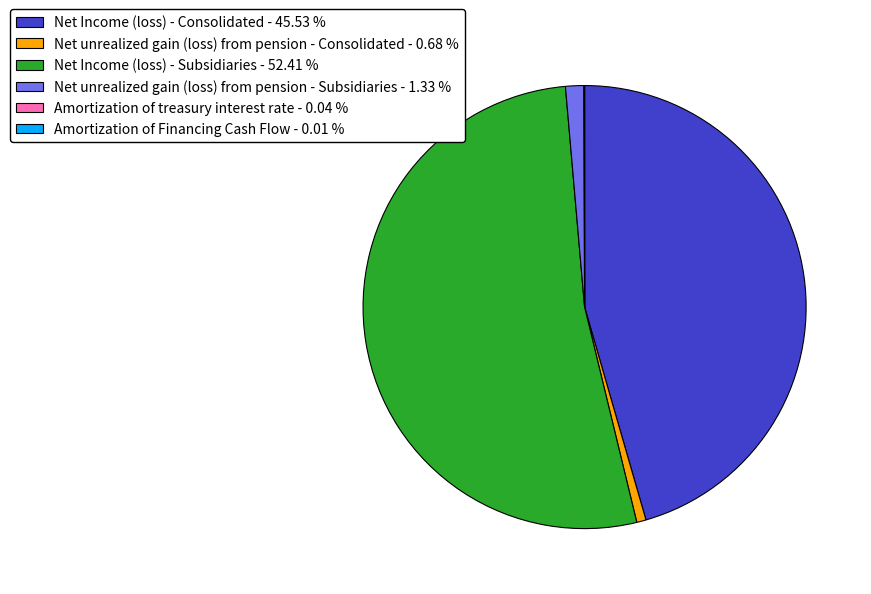

Between Net unrealized gain (loss) from pension - Subsidiaries - 1.33 % and Net Income (loss) - Consolidated - 45.53 %, which is larger?

Net Income (loss) - Consolidated - 45.53 %